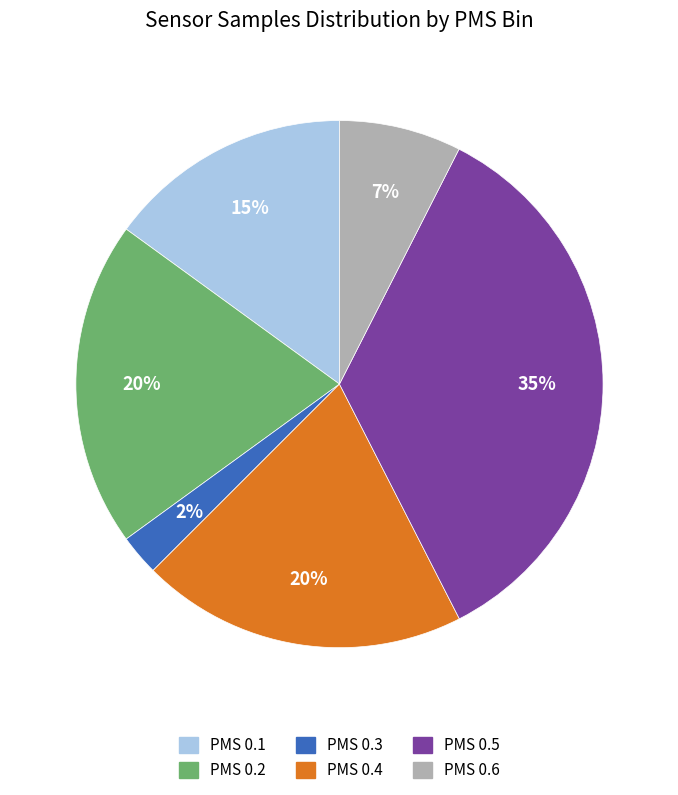

Is there a majority slice in this chart?

No